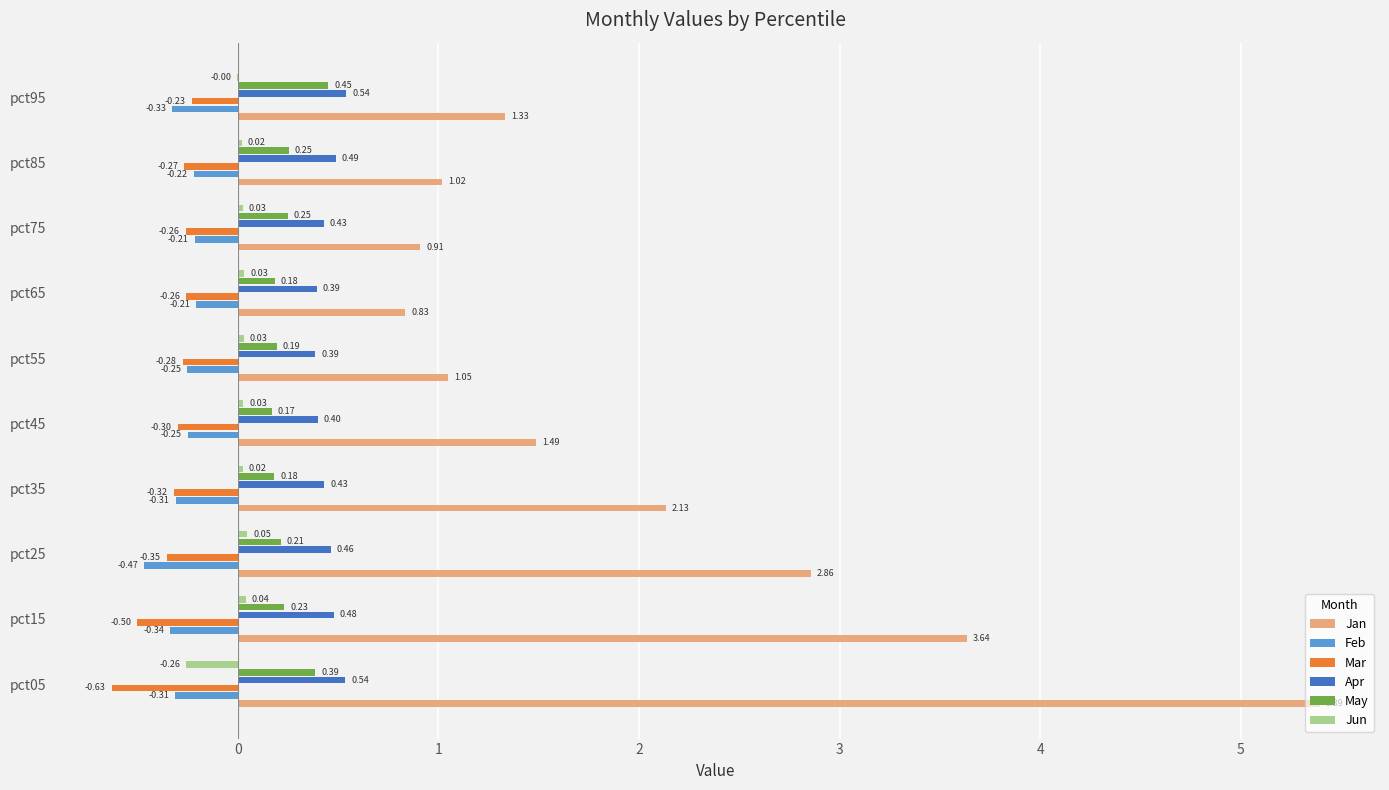

At which label is Jan closest to 3?

pct25